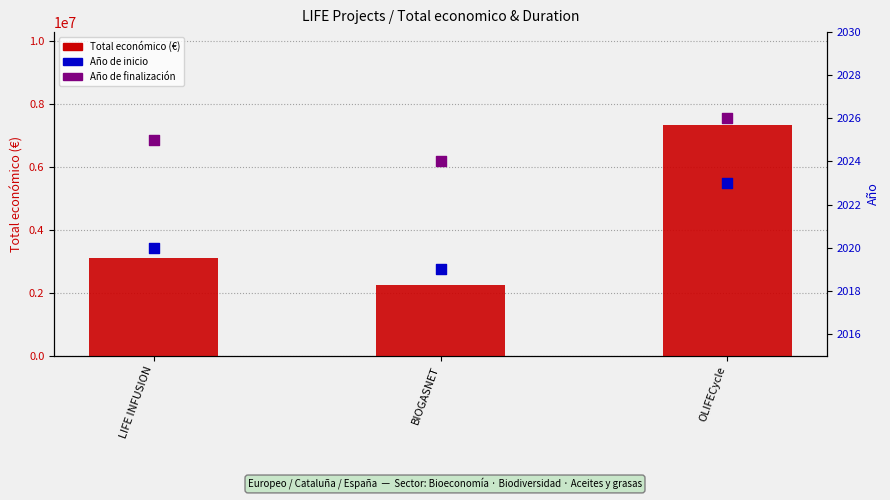

Which series has the largest total across all categories?

Total económico (€)